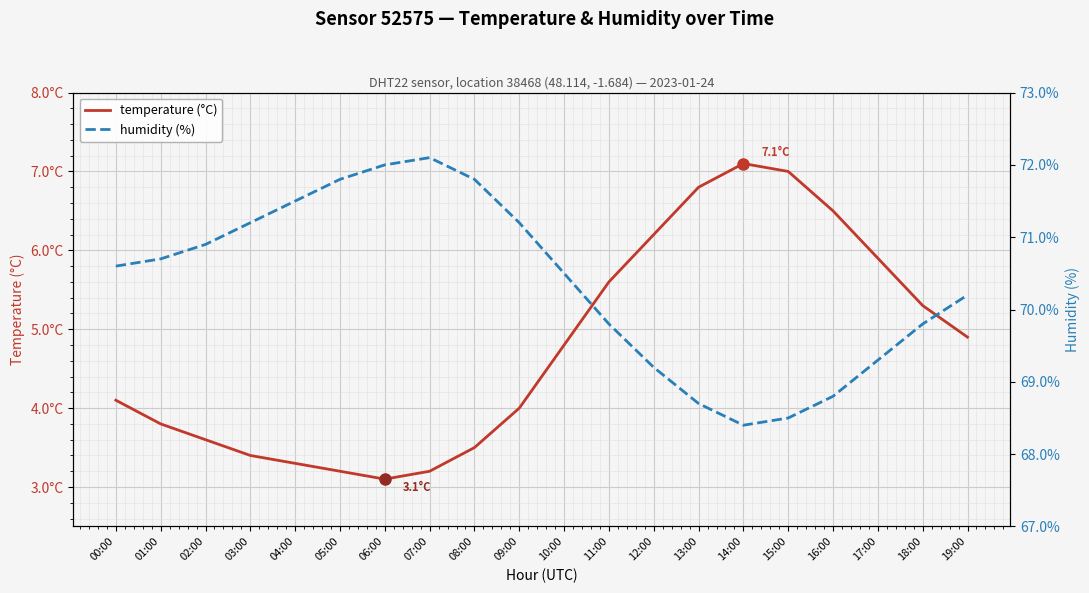

What is the spread (max minus min) of values at 09:00?

67.2